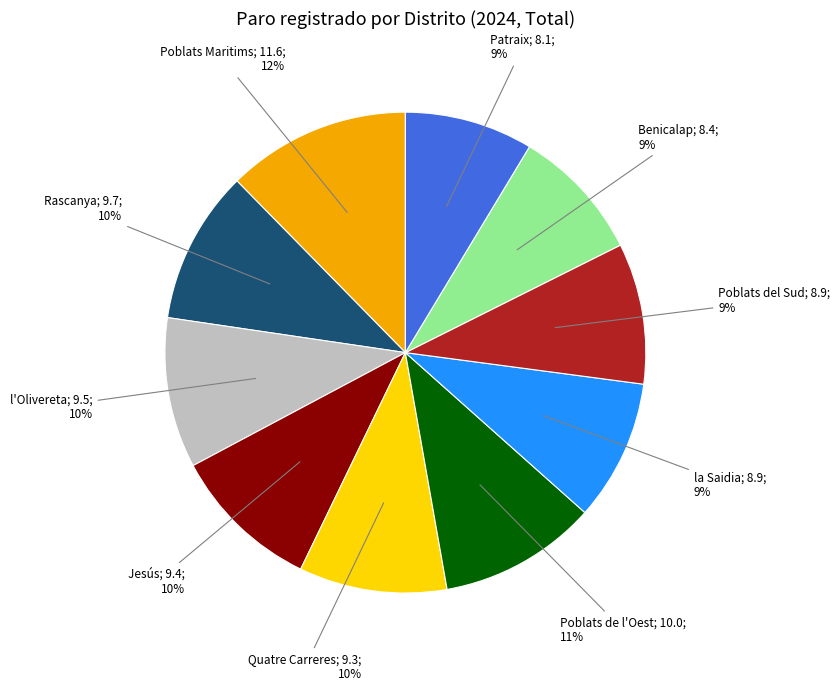

Does any single category account for the majority?

No